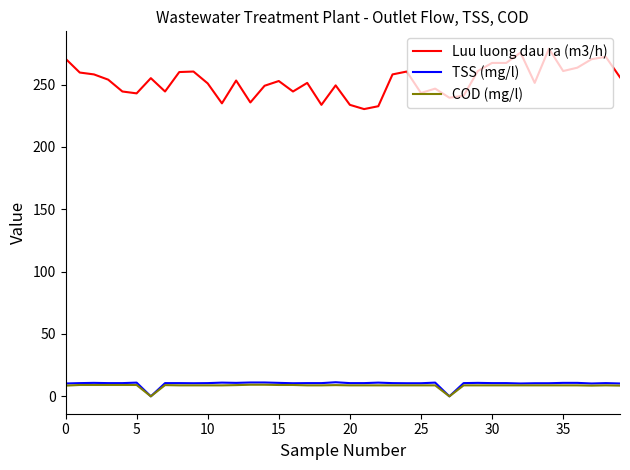

Which series has the widest spread of values?

Luu luong dau ra (m3/h)